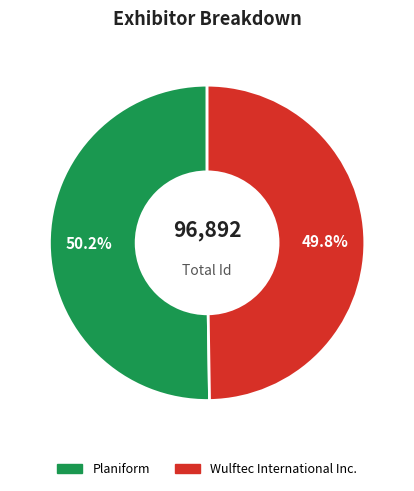

How many segments does this pie chart have?

2